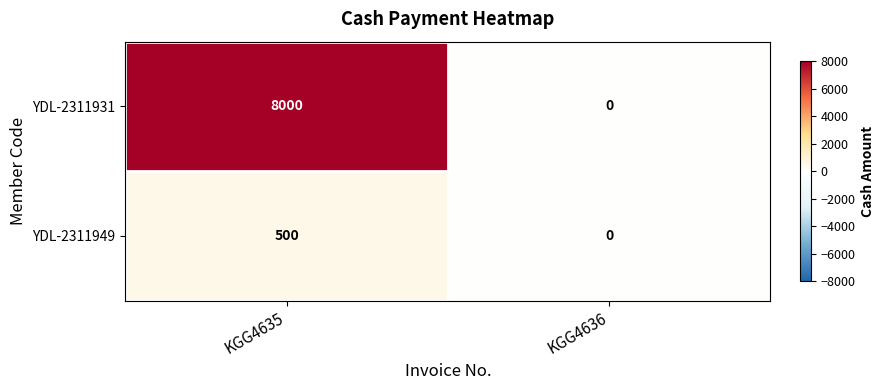

Which series has the largest total across all categories?

YDL-2311931